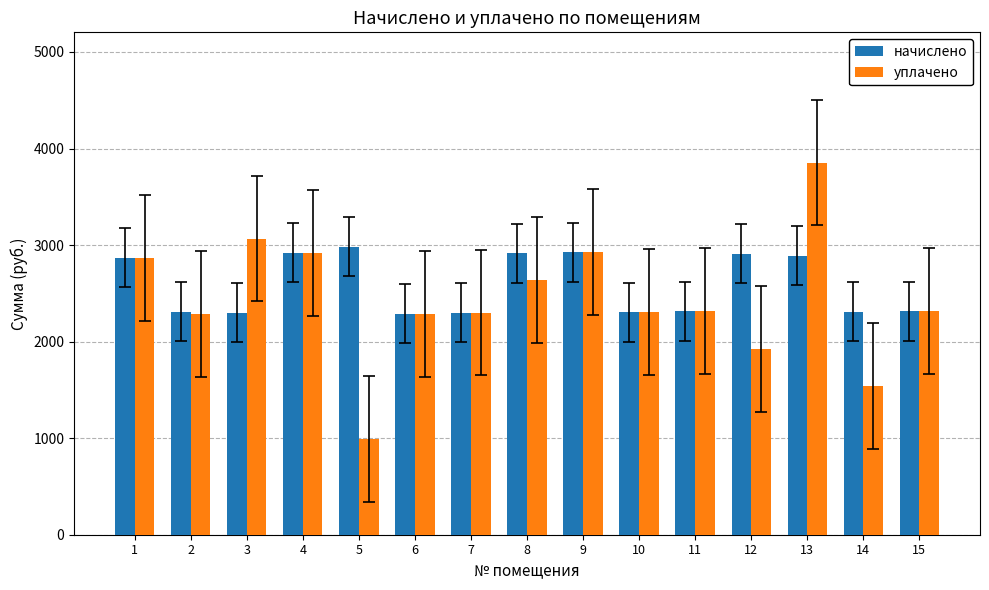

Which series has the widest spread of values?

уплачено